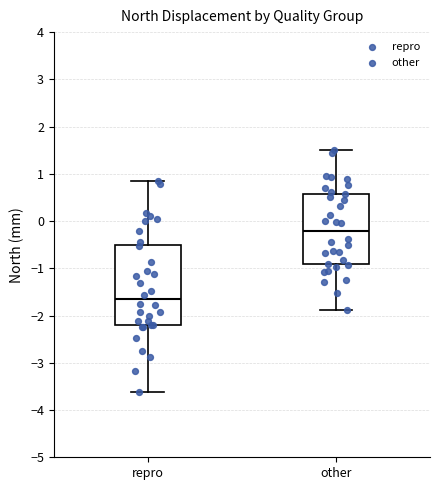

Reading left to right, read every box against the y-axis: the position of its median line, the range the box covers, and the ends of its whiskers. The values are not printed on the chart, so give them approximately, as read against the axis.

repro: median -1.7, box -2.2 to -0.5, whiskers -3.6 to 0.8
other: median -0.2, box -0.9 to 0.6, whiskers -1.9 to 1.5